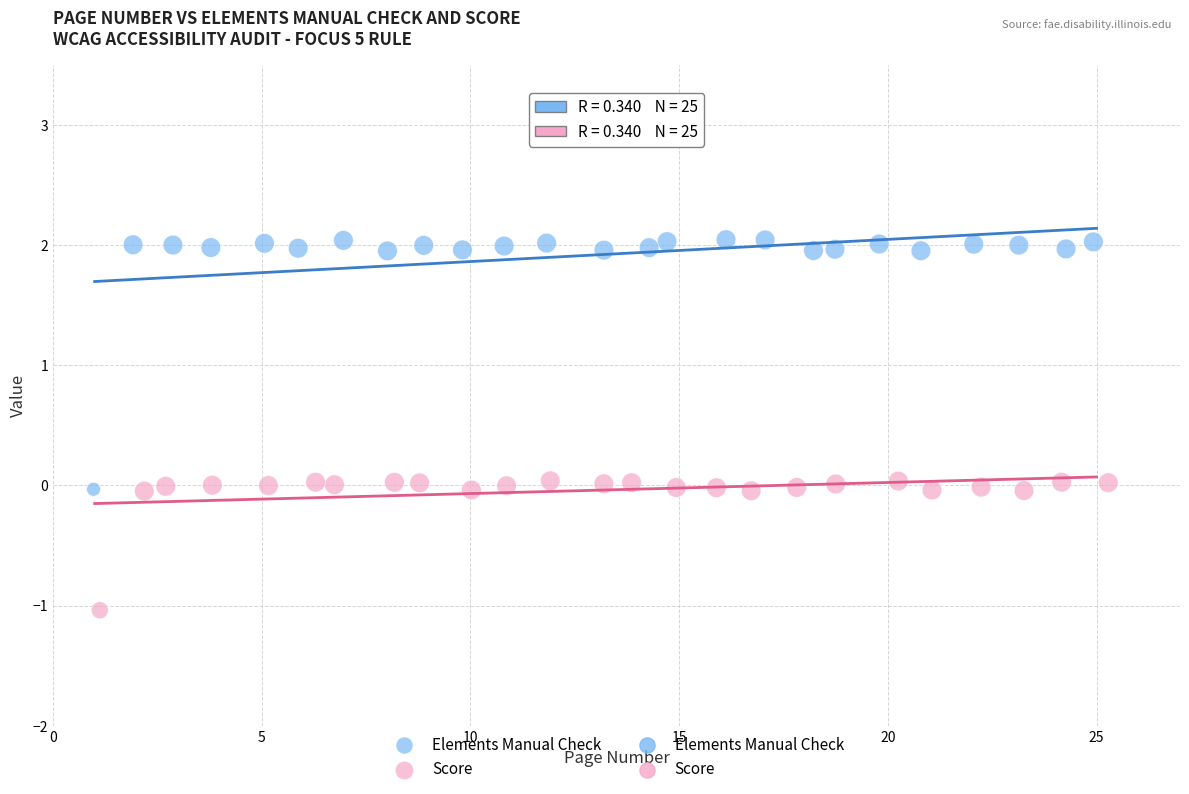

Which series has the widest spread of Y values?

Elements Manual Check